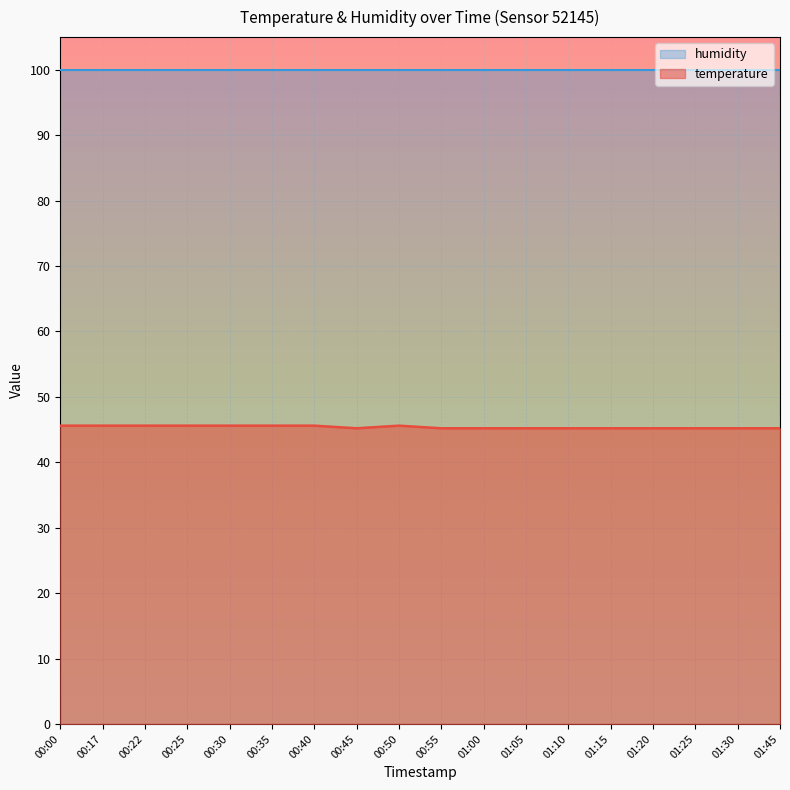

What is the label of the 3rd point from the left?

00:22